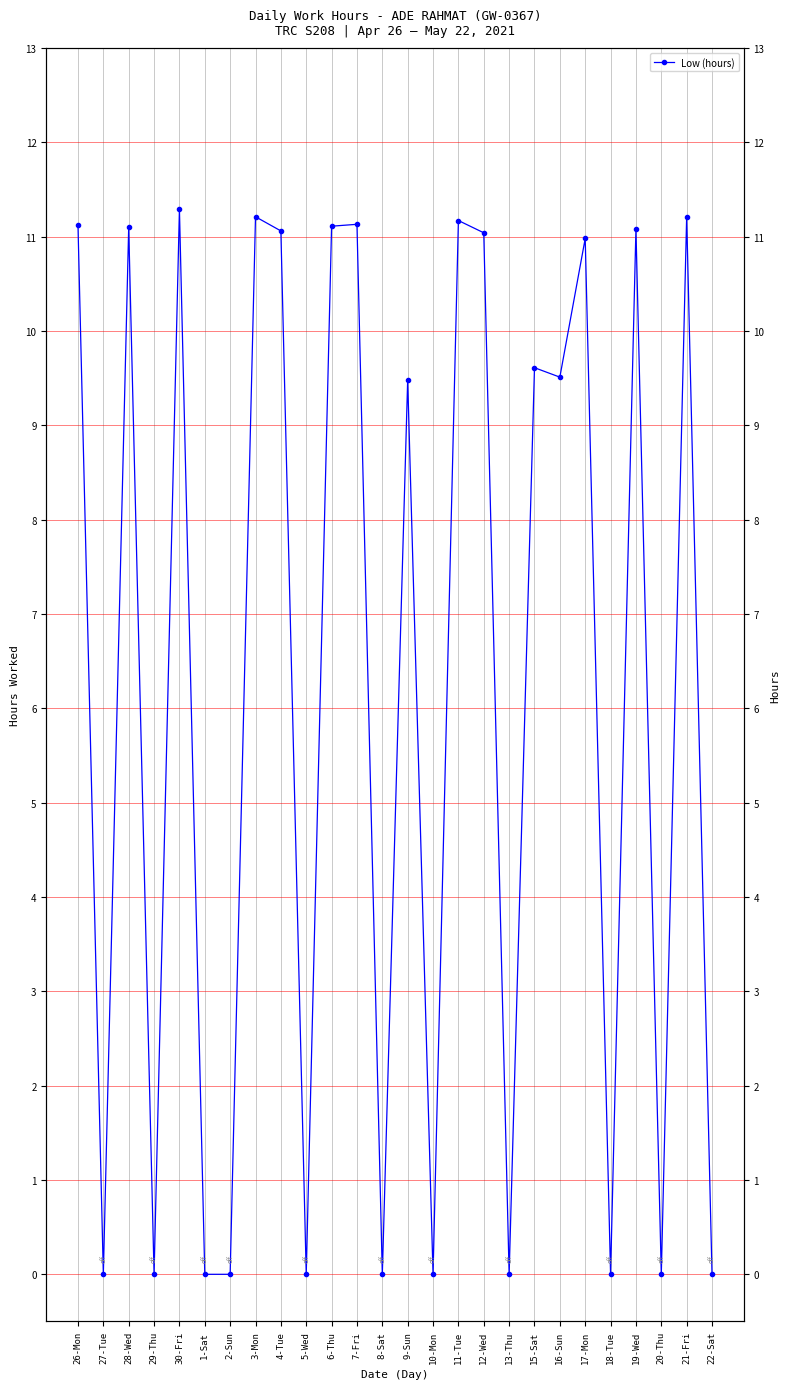

At which category does the data reach its first local valley?

27-Tue